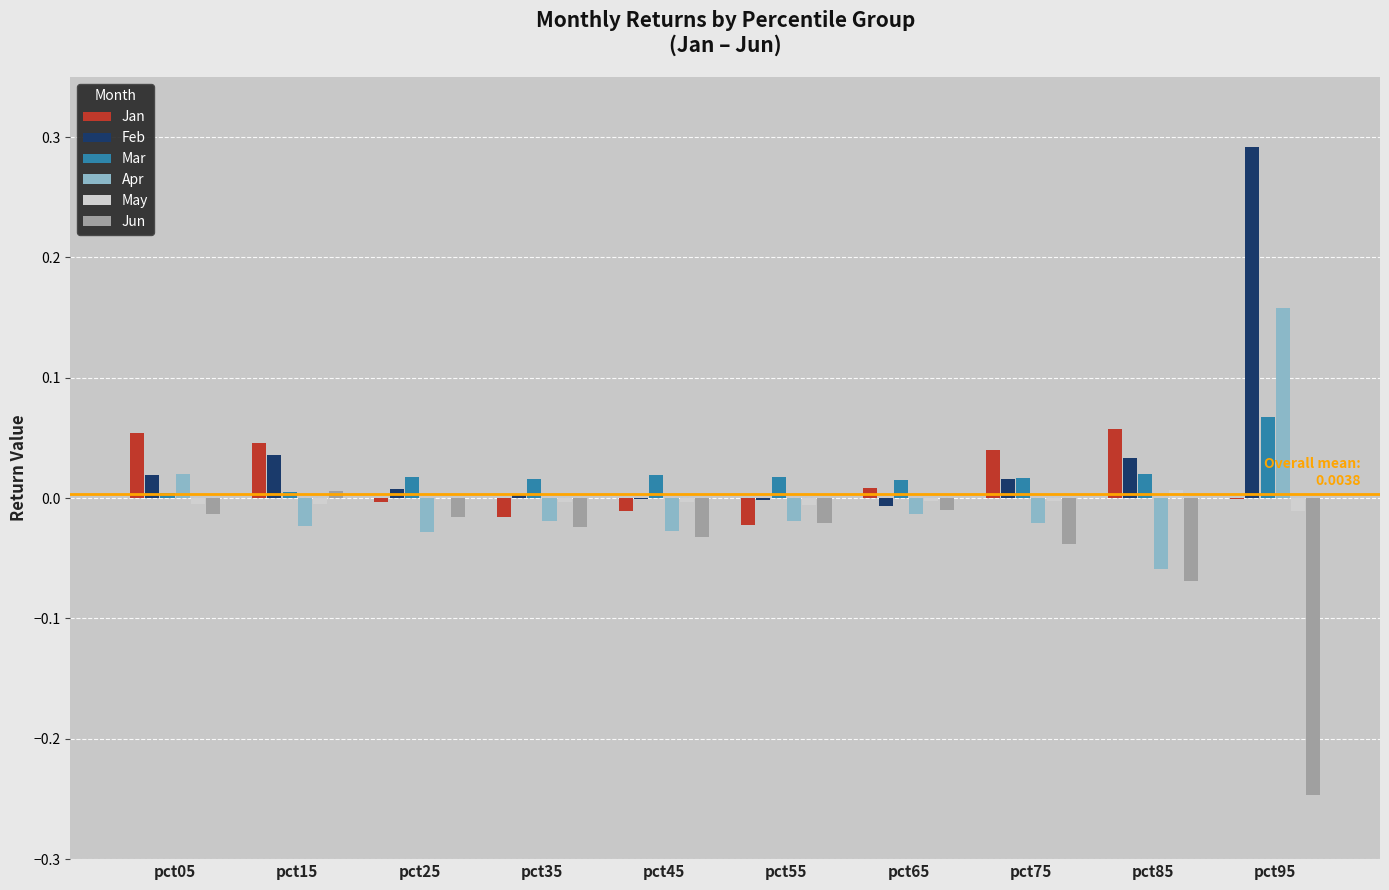

Is the value of Jun at pct05 greater than the value of Apr at pct85?

Yes